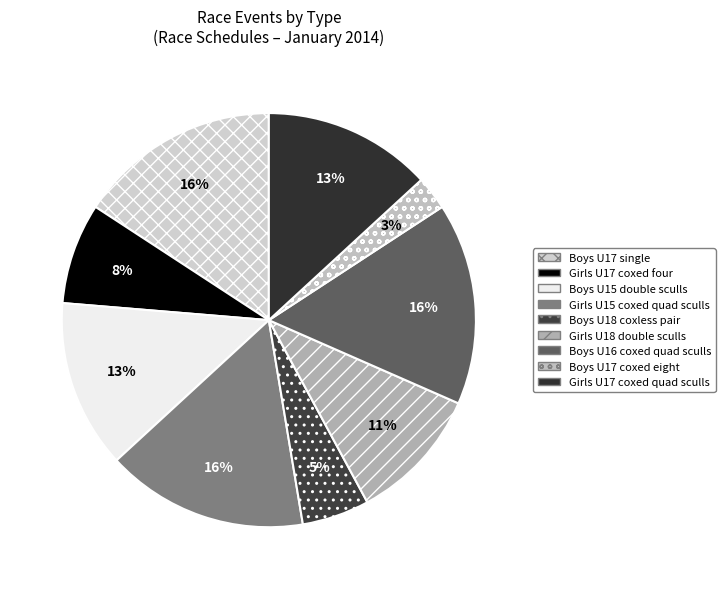

To the nearest percent, what is the difference between the largest and smallest slice percentages?

13%